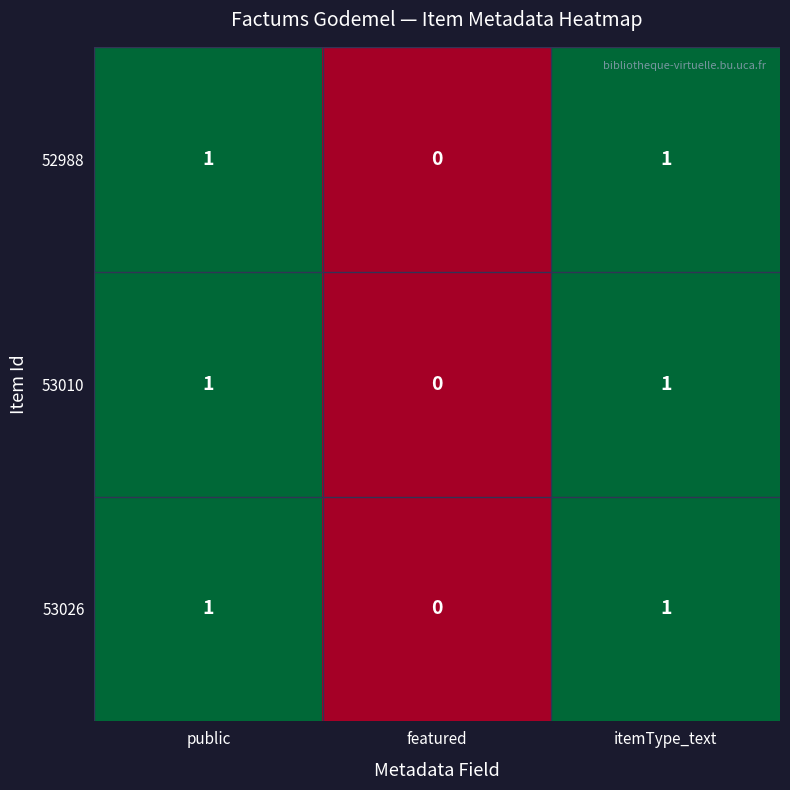

At which label does 53010 reach its minimum?

featured